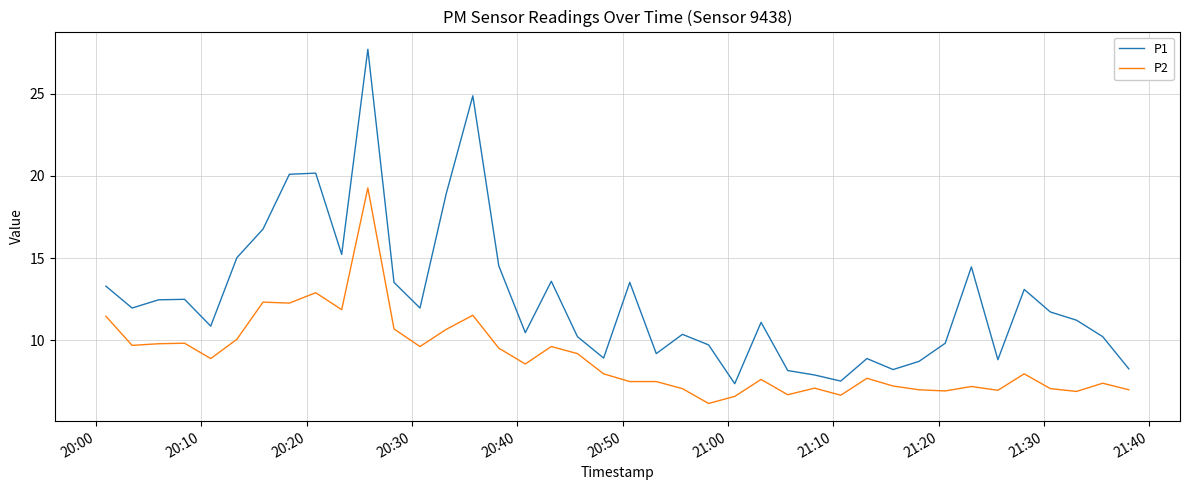

List the series in order of their overall mean, lowest first.

P2, P1